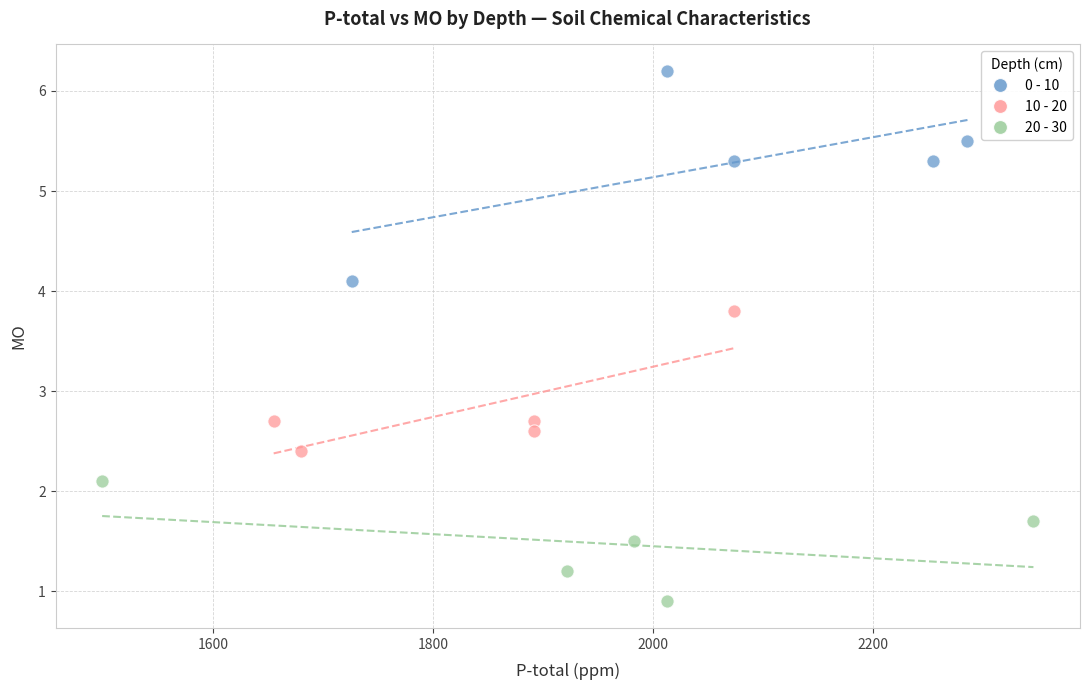

Which series contains the highest Y value?

0 - 10